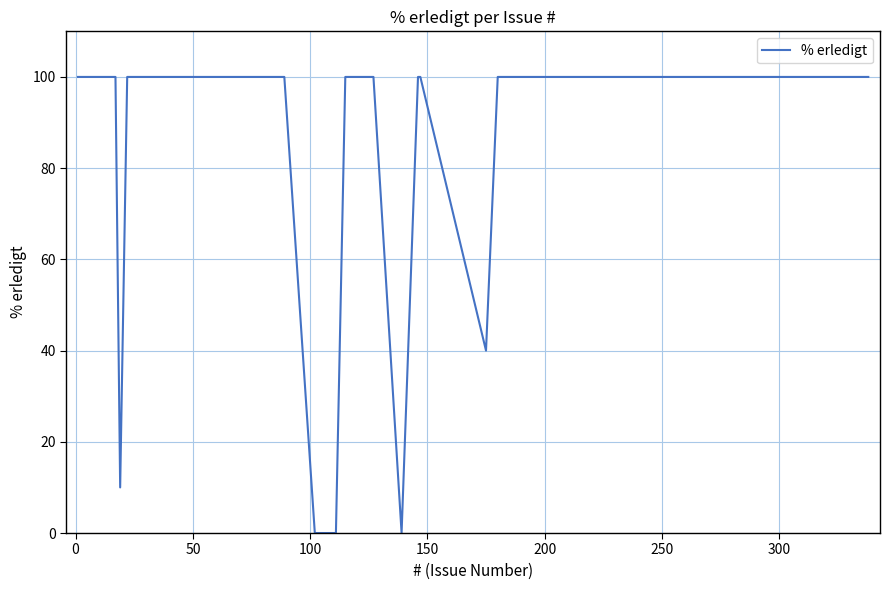

What is the greatest value displayed?

100